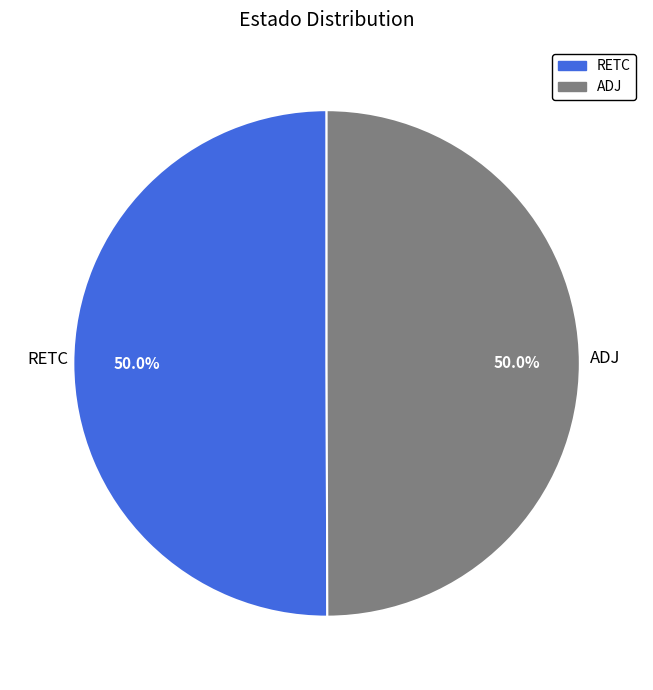

To the nearest percent, what percentage of the pie is RETC?

50%